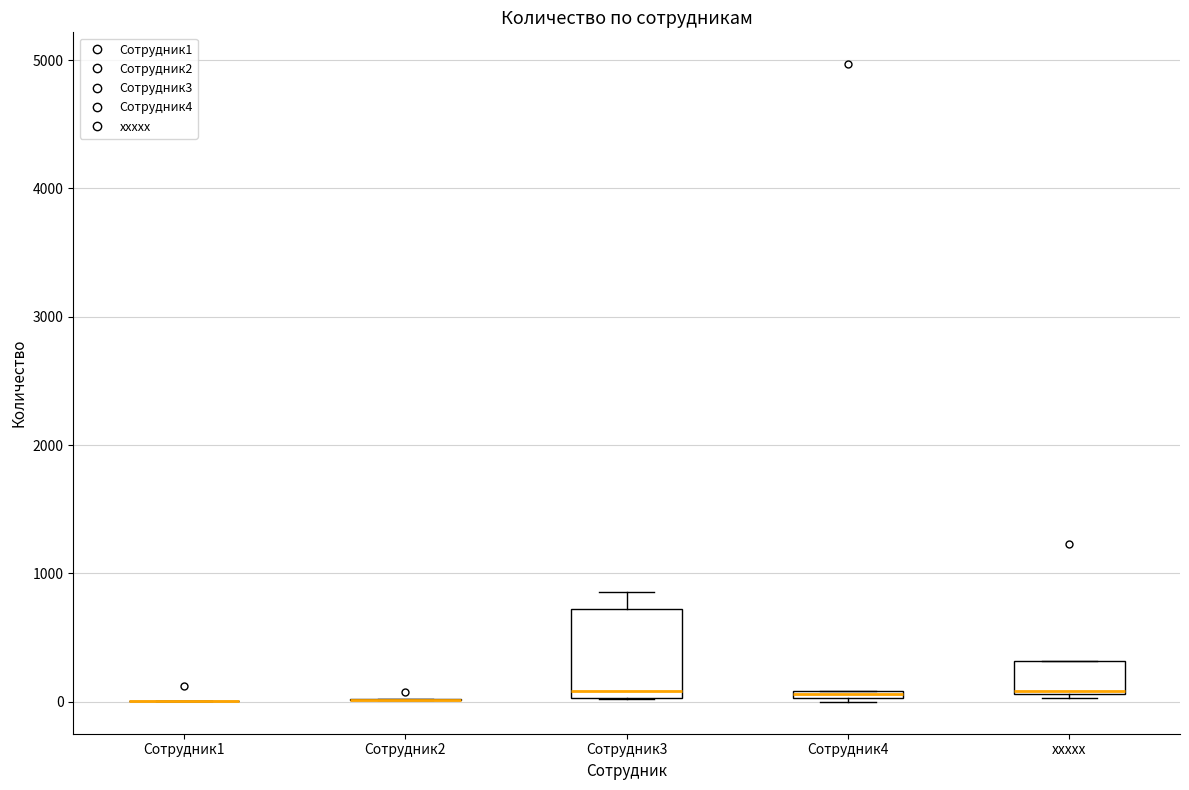

Comparing the boxes themselves (not the whiskers), which one is the tallest?

Сотрудник3